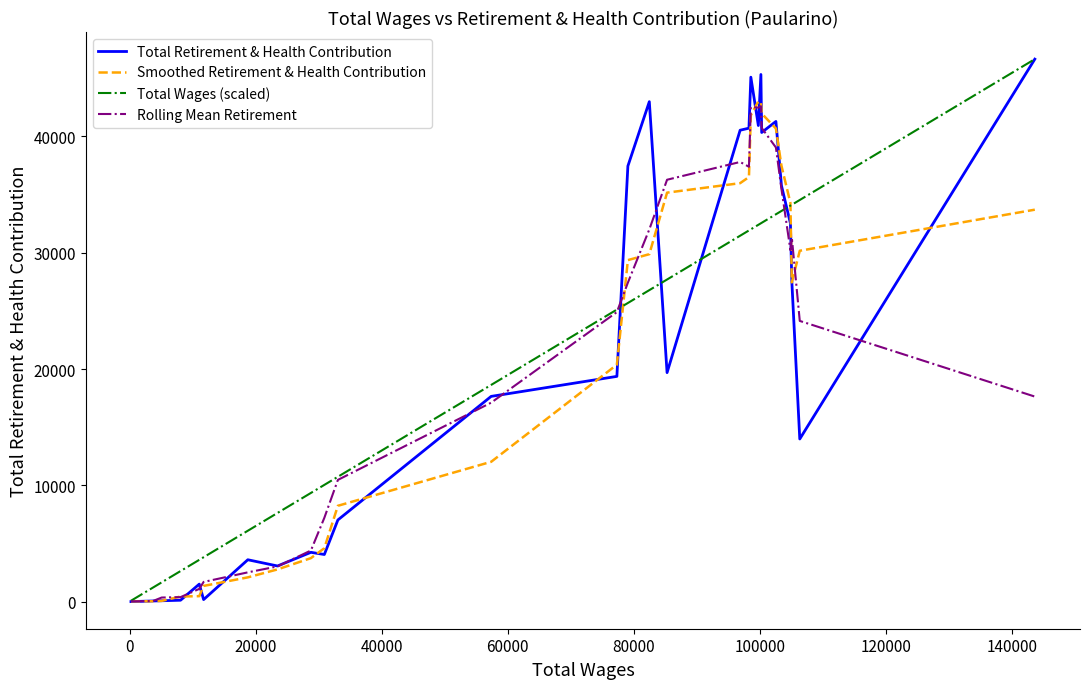

What is the maximum value shown in the chart?

46639.0